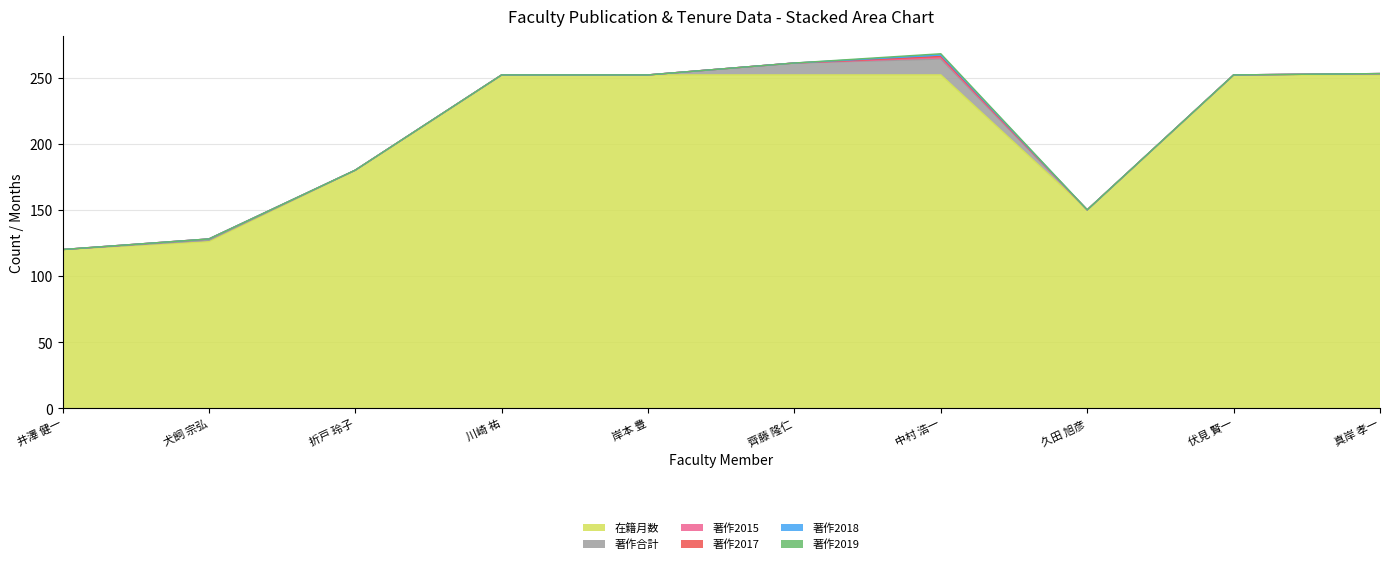

Count the number of categories in the chart.

10